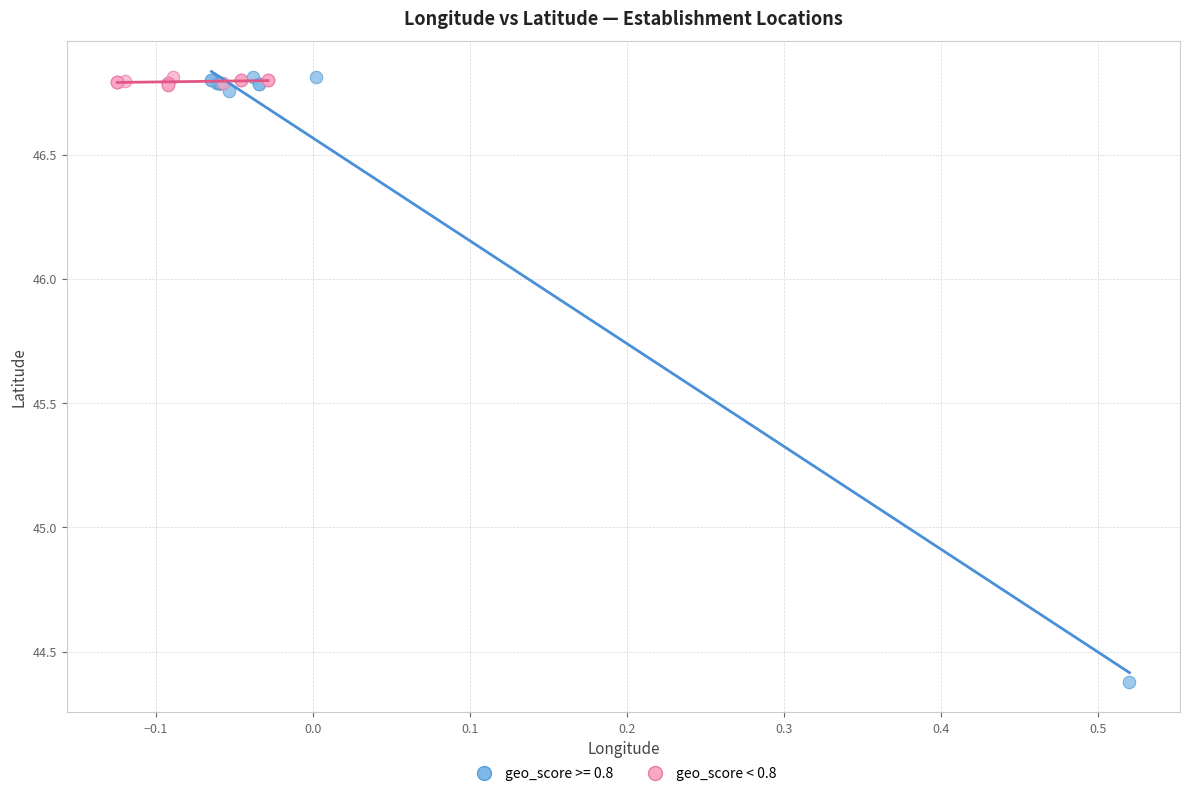

Which series contains the lowest Y value?

geo_score >= 0.8